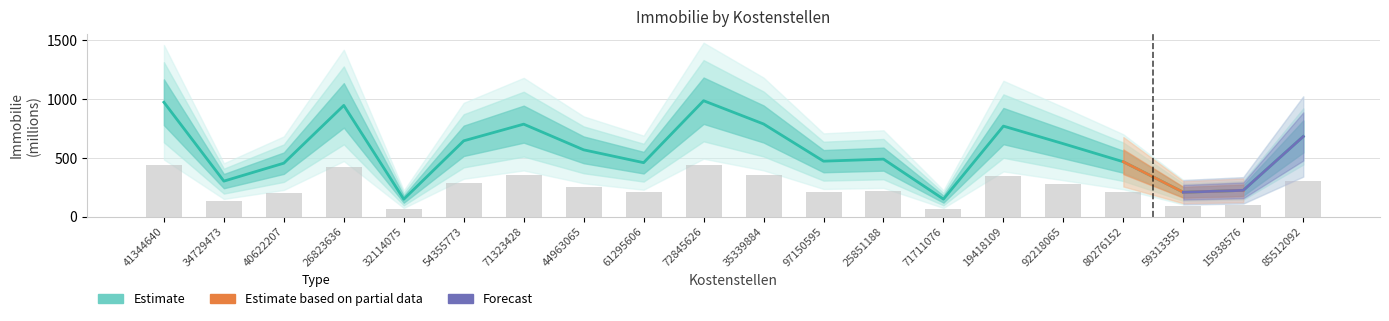

What is the smallest value displayed?

148.9